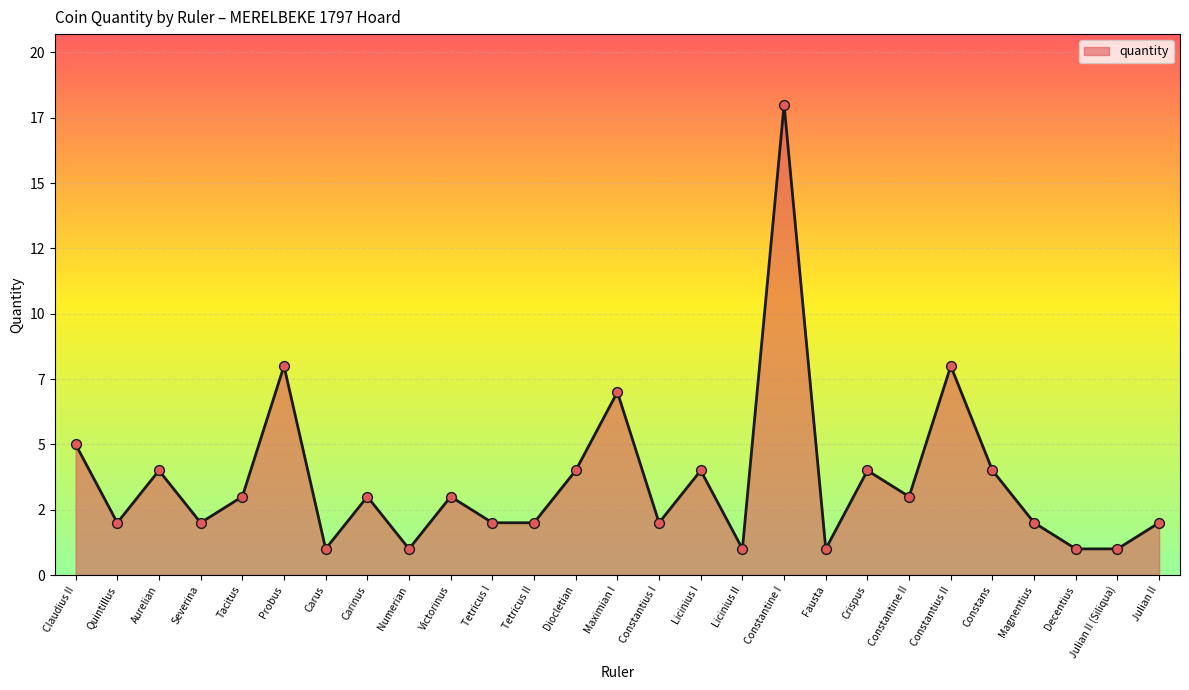

Which has a higher value, Tetricus I or Numerian?

Tetricus I